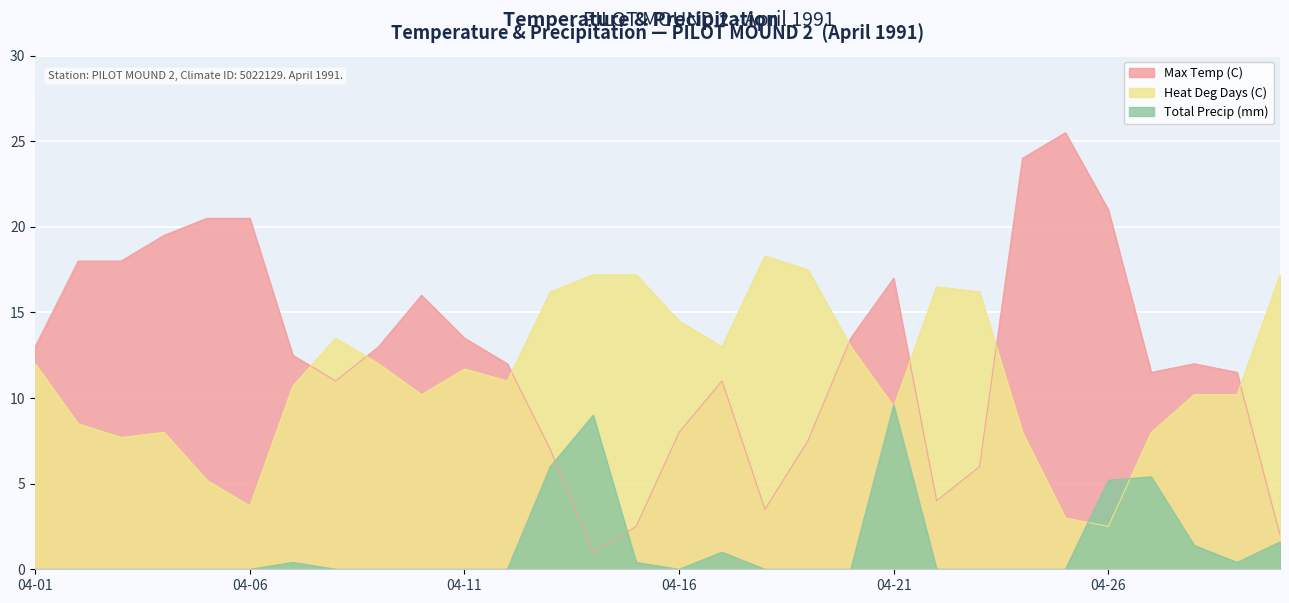

What is the difference between the second highest and minimum values in the Heat Deg Days (C) series?

15.0